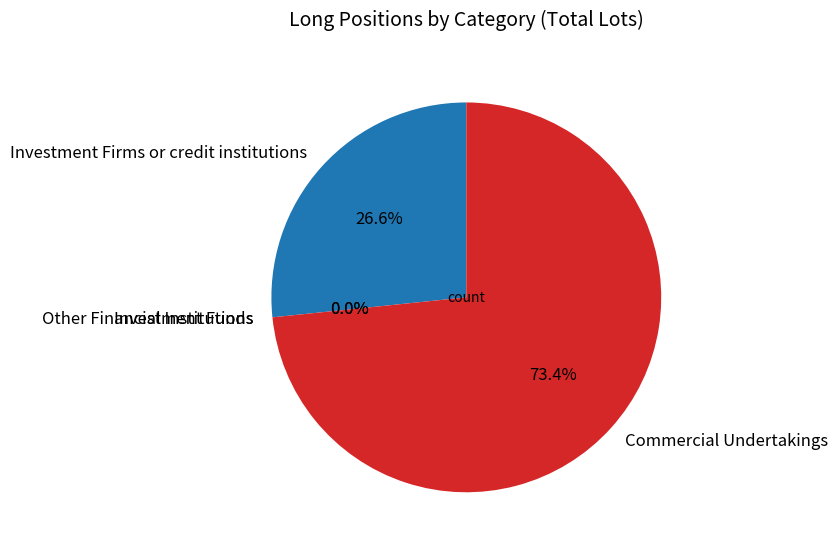

What is the largest slice in the pie chart?

Commercial Undertakings